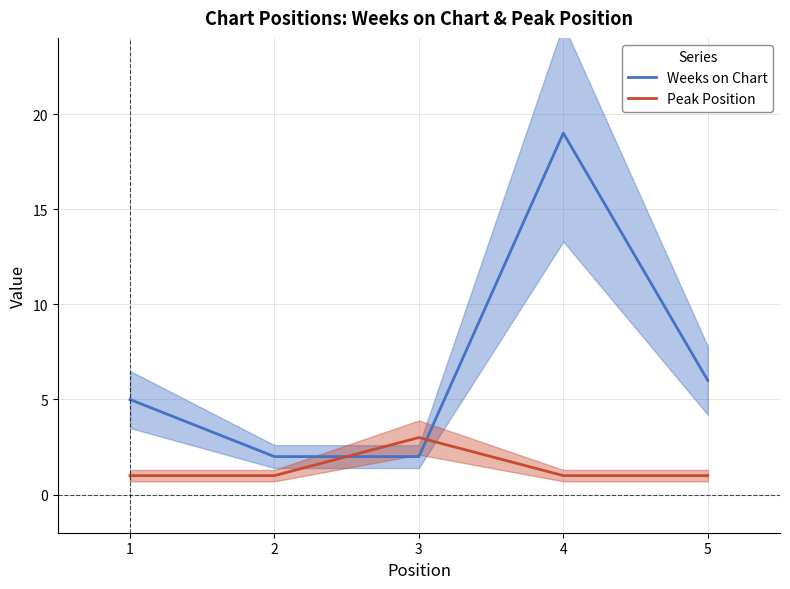

At which label is Weeks on Chart closest to 10?

5